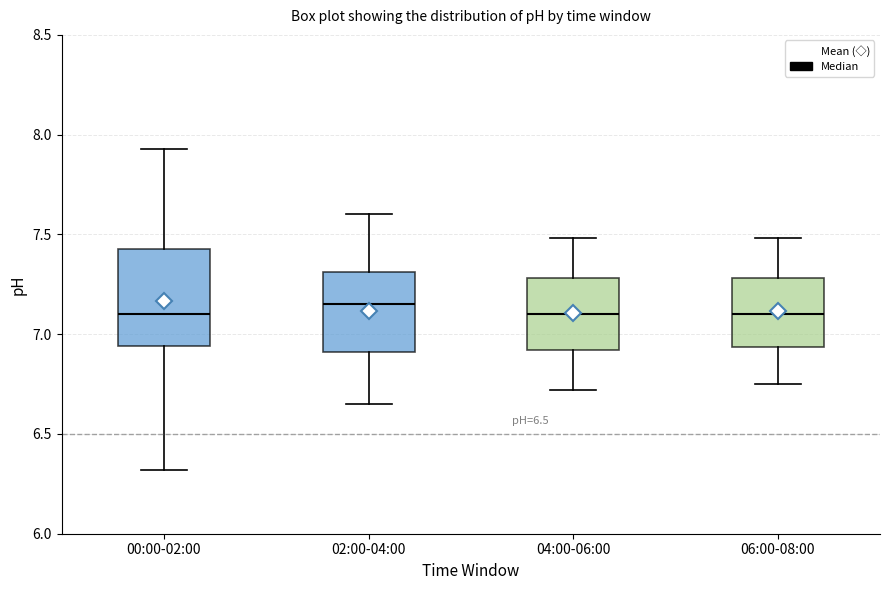

Reading left to right, transcribe this box plot: for each box, give where its median line is, the range the box spans, and where its two whiskers end, as read against the y-axis. The values are not printed on the chart, so give them approximately, as read against the axis.

00:00-02:00: median 7.10, box 6.95 to 7.45, whiskers 6.30 to 7.95
02:00-04:00: median 7.15, box 6.90 to 7.30, whiskers 6.65 to 7.60
04:00-06:00: median 7.10, box 6.90 to 7.30, whiskers 6.70 to 7.50
06:00-08:00: median 7.10, box 6.95 to 7.30, whiskers 6.75 to 7.50